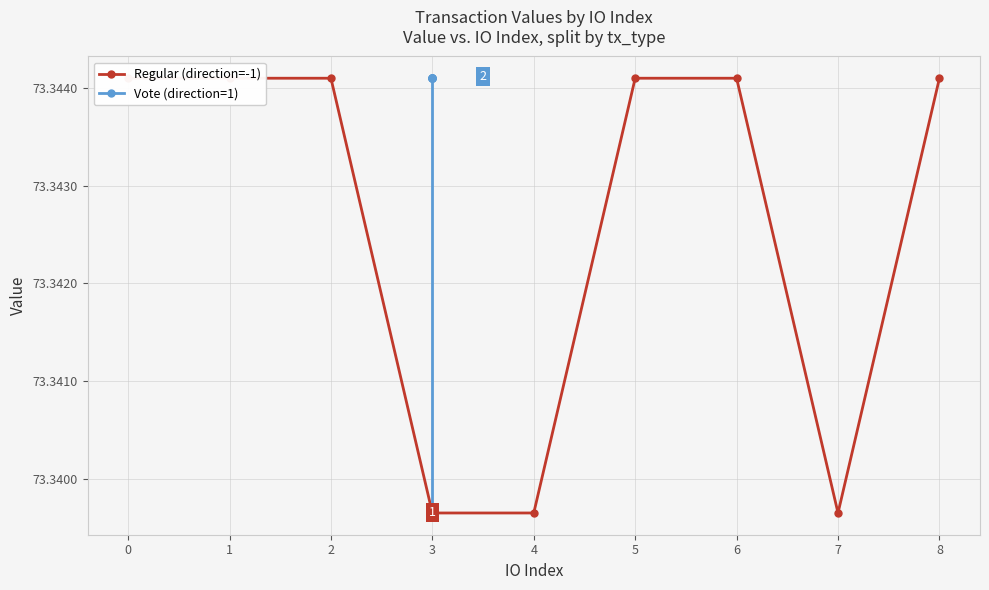

Does the chart have visible grid lines?

Yes